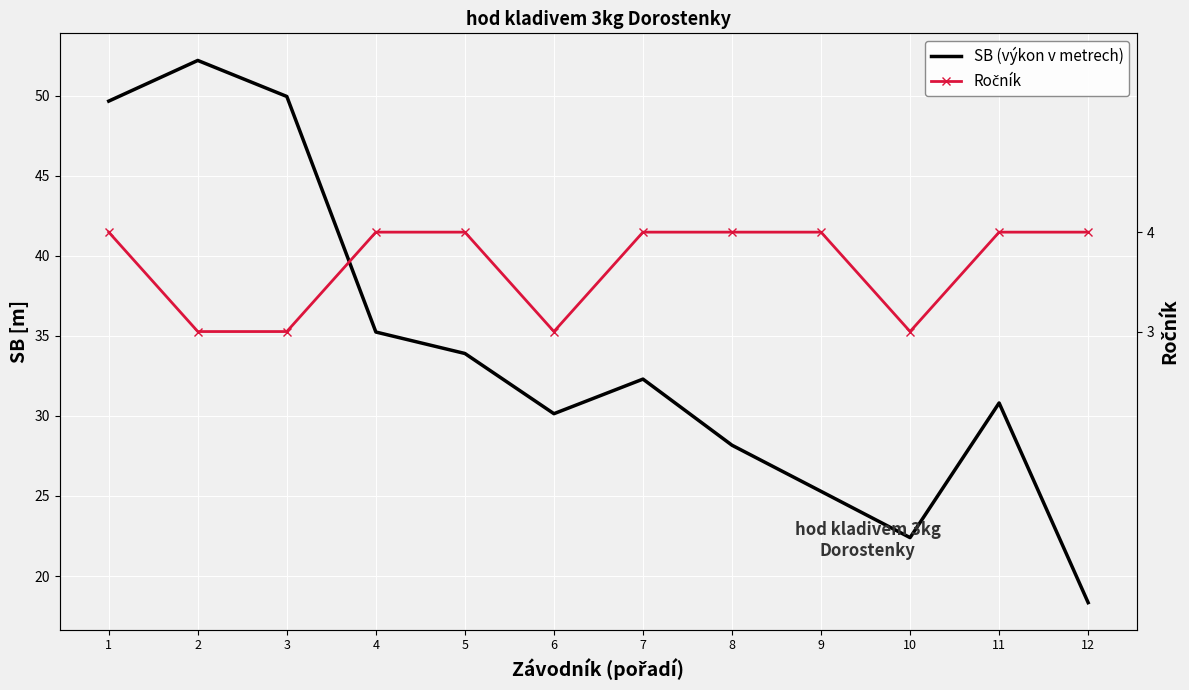

Where is SB (výkon v metrech) nearest to the value 35?

4